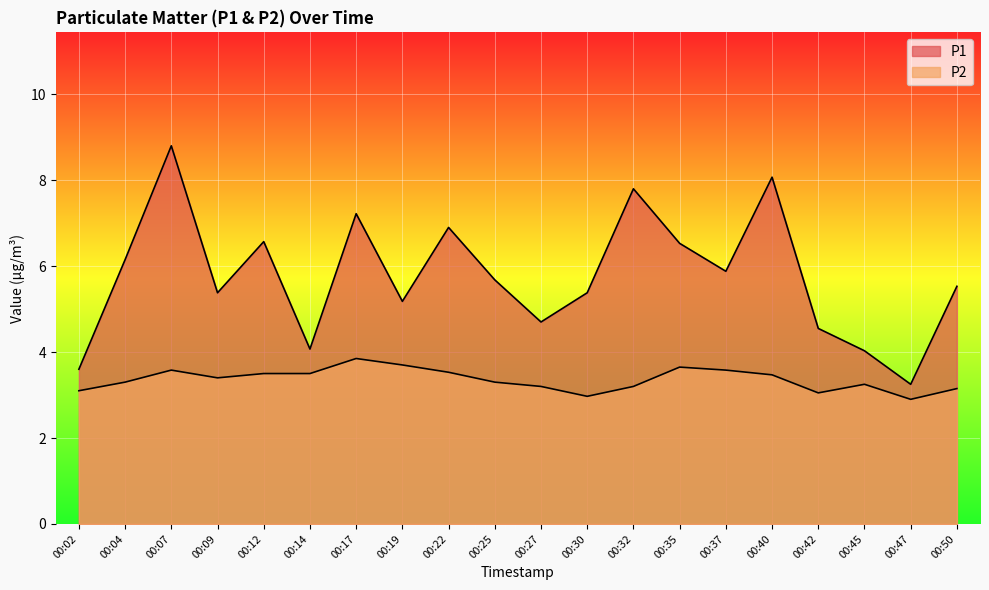

How many lines are shown in the chart?

2